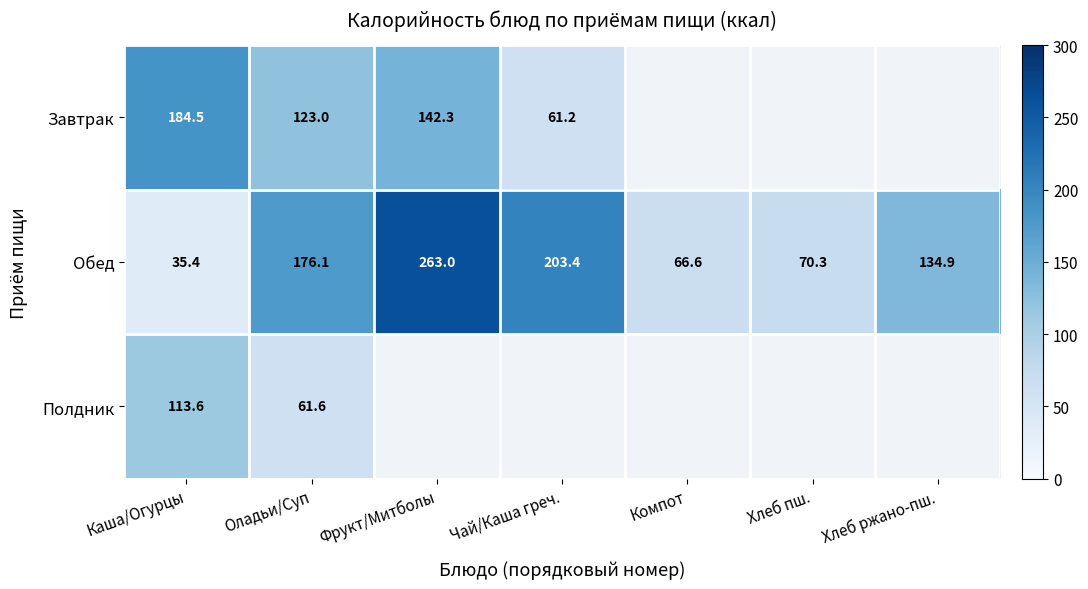

Rank the series at Оладьи/Суп from highest to lowest value.

Обед, Завтрак, Полдник